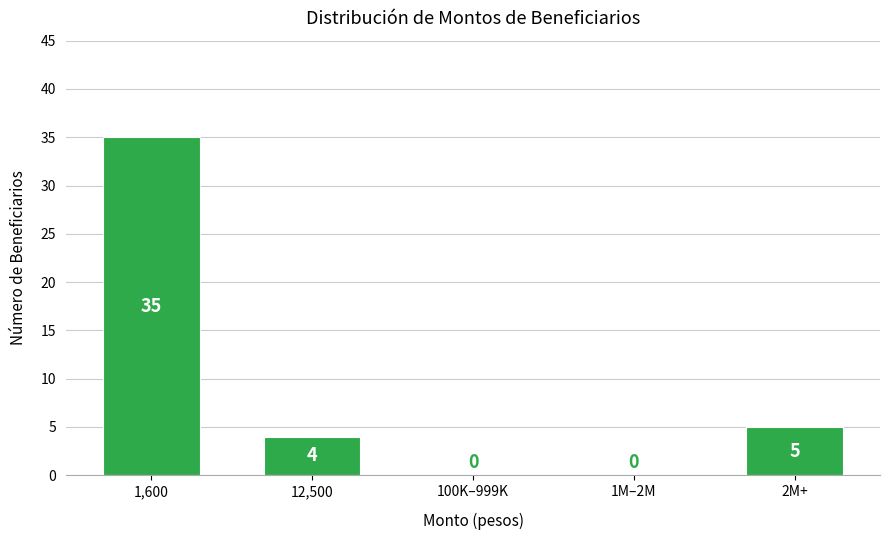

Reading left to right, what are all the values shown in this chart?

1,600=35	12,500=4	100K–999K=0	1M–2M=0	2M+=5